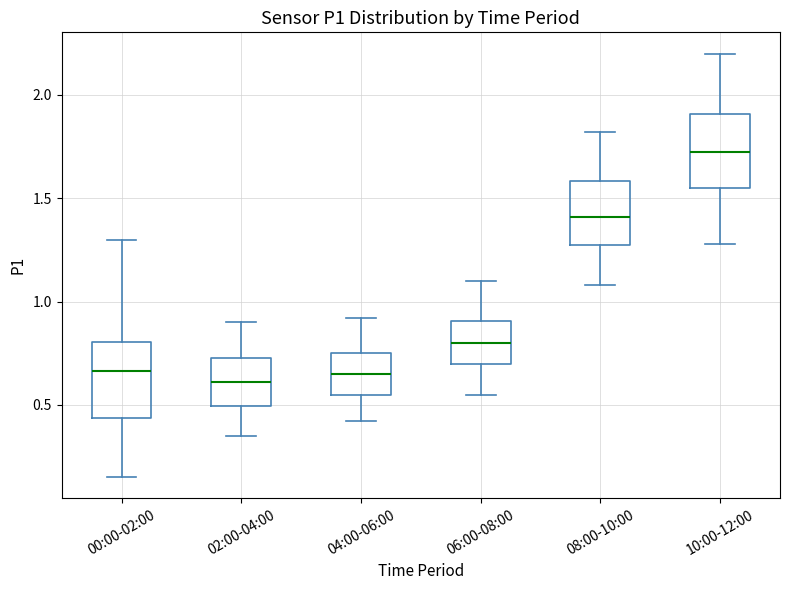

Reading left to right, transcribe this box plot: for each box, give where its median line is, the range the box spans, and where its two whiskers end, as read against the y-axis. The values are not printed on the chart, so give them approximately, as read against the axis.

00:00-02:00: median 0.65, box 0.45 to 0.80, whiskers 0.15 to 1.30
02:00-04:00: median 0.60, box 0.50 to 0.75, whiskers 0.35 to 0.90
04:00-06:00: median 0.65, box 0.55 to 0.75, whiskers 0.40 to 0.90
06:00-08:00: median 0.80, box 0.70 to 0.90, whiskers 0.55 to 1.10
08:00-10:00: median 1.40, box 1.25 to 1.60, whiskers 1.10 to 1.80
10:00-12:00: median 1.75, box 1.55 to 1.90, whiskers 1.30 to 2.20